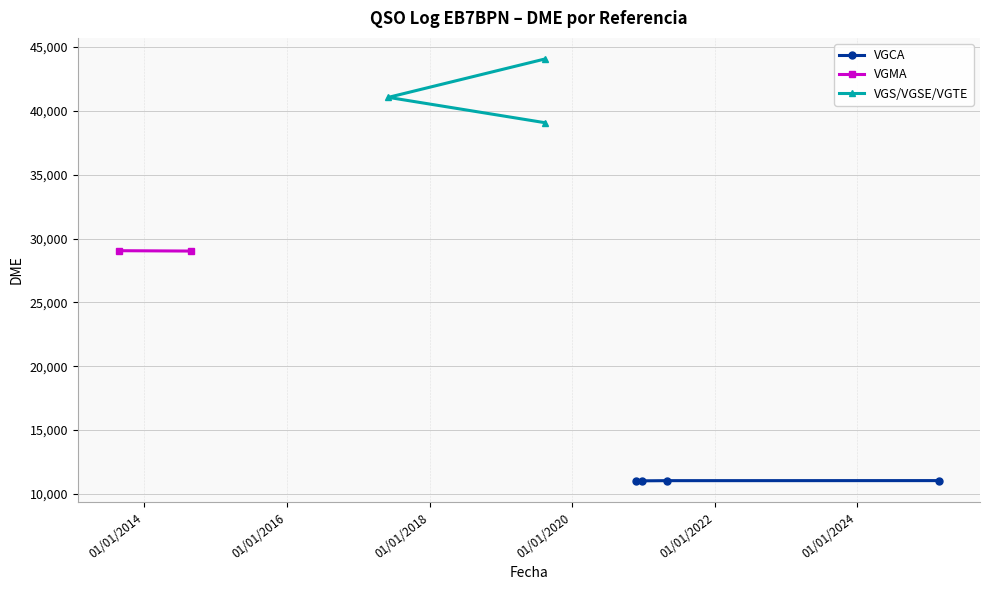

Read the value at 22/11/2020.

11004